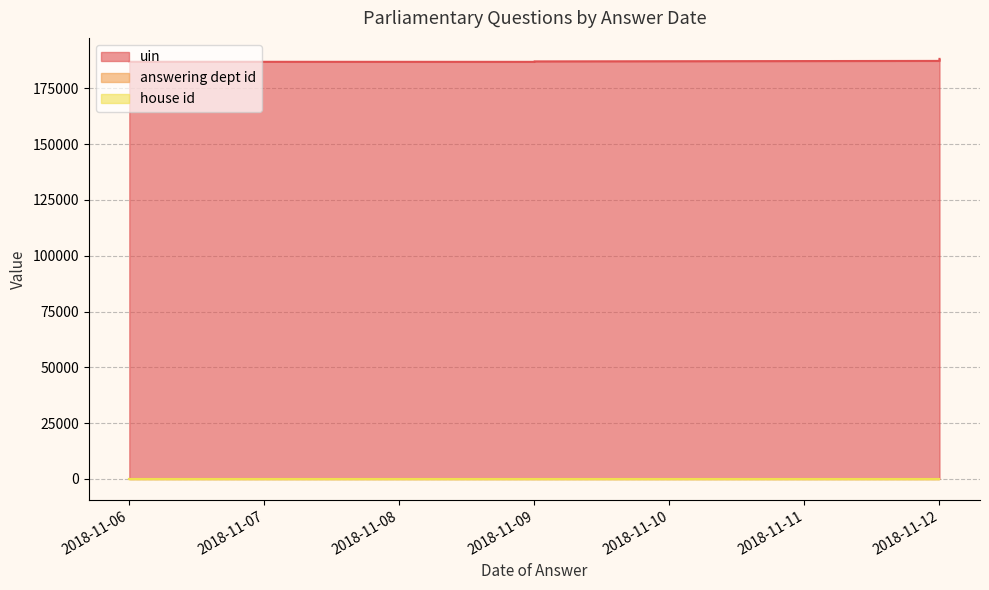

What are all the series names shown in the legend?

uin, answering dept id, house id